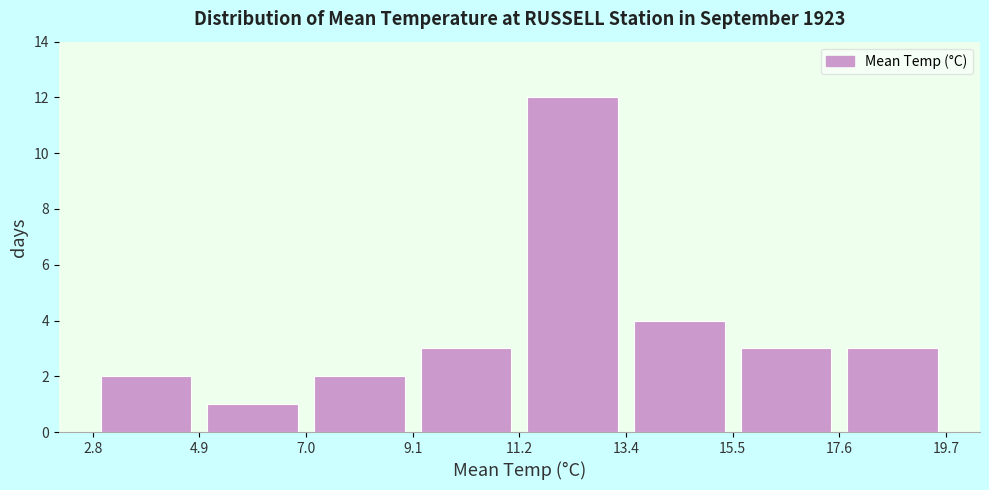

Which range on the x-axis has the tallest bar?

11.2 to 13.4